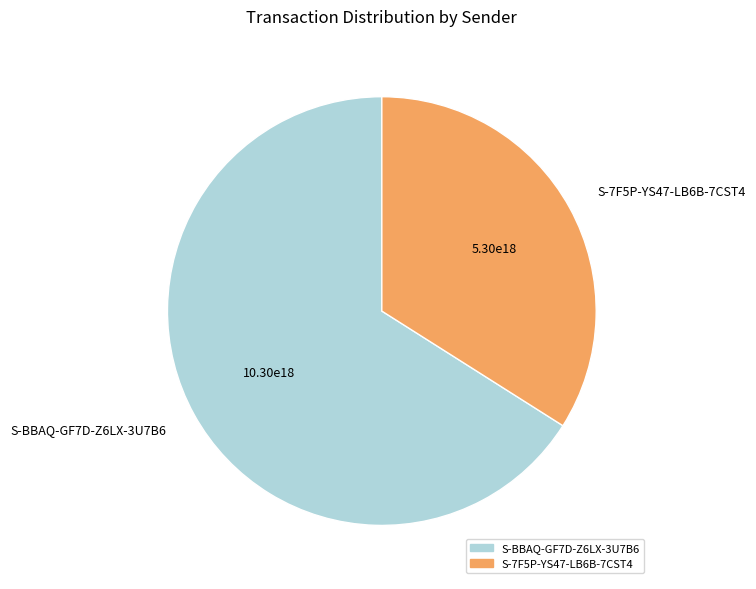

Which slice is the smallest?

S-7F5P-YS47-LB6B-7CST4